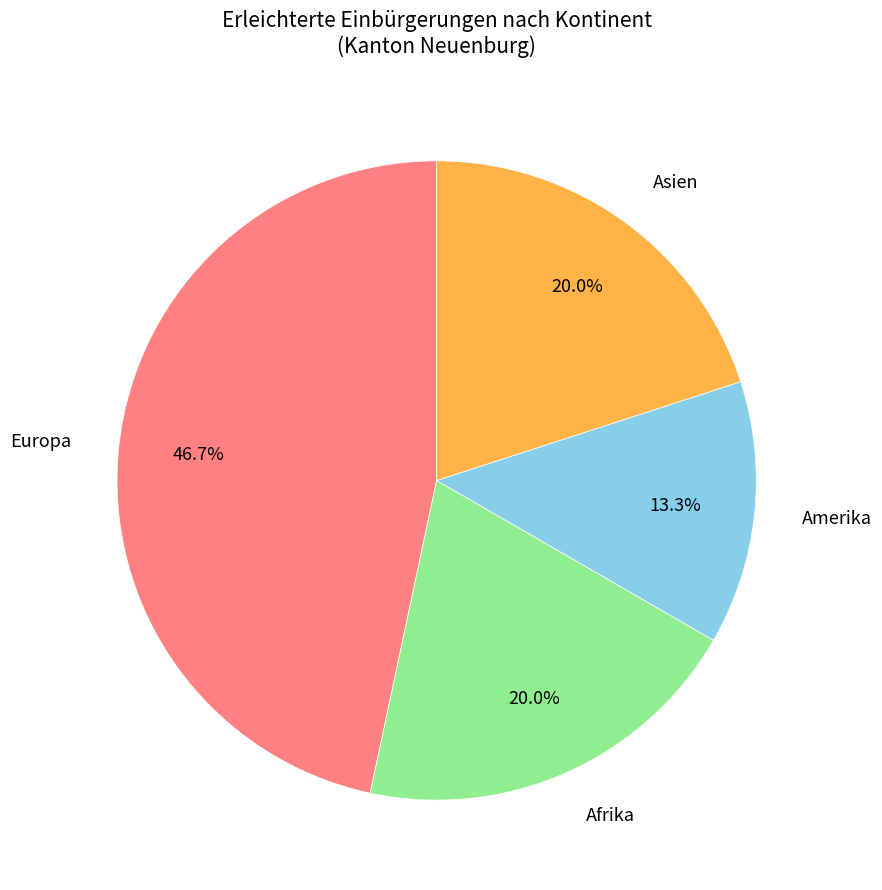

How many slices are in this pie chart?

4